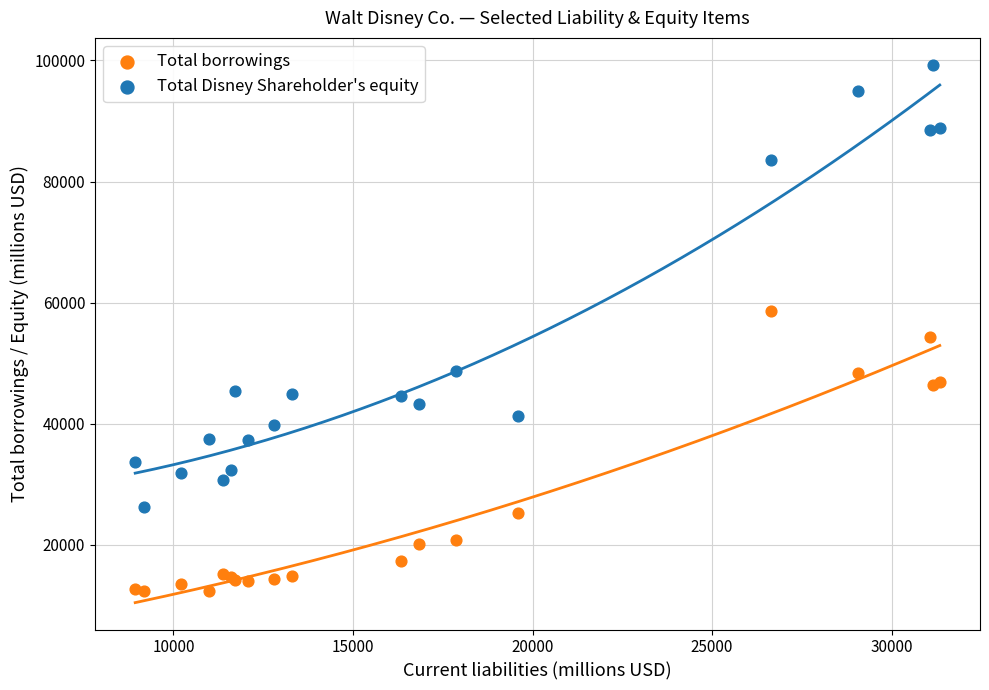

Which series contains the highest Y value?

Total Disney Shareholder's equity